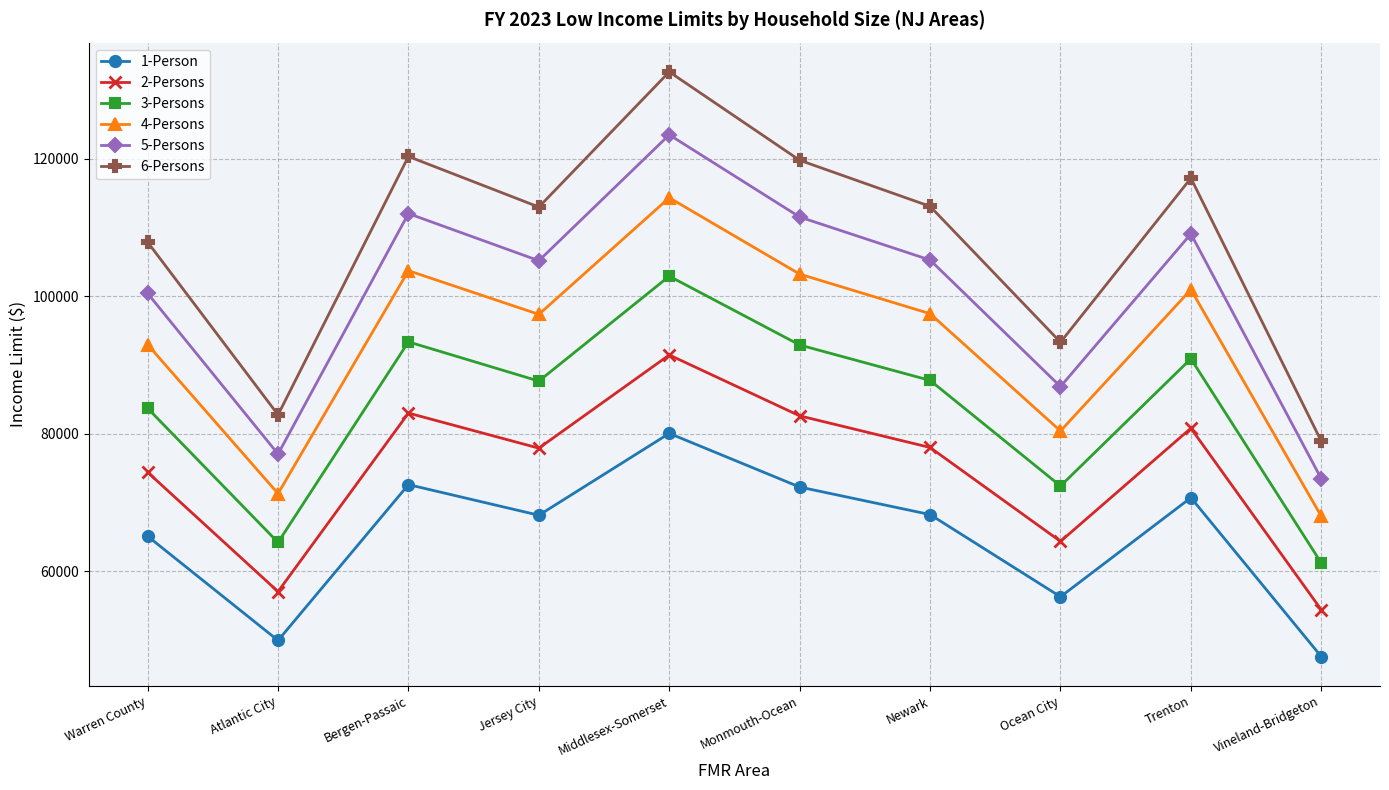

How many categories are shown in the chart?

10